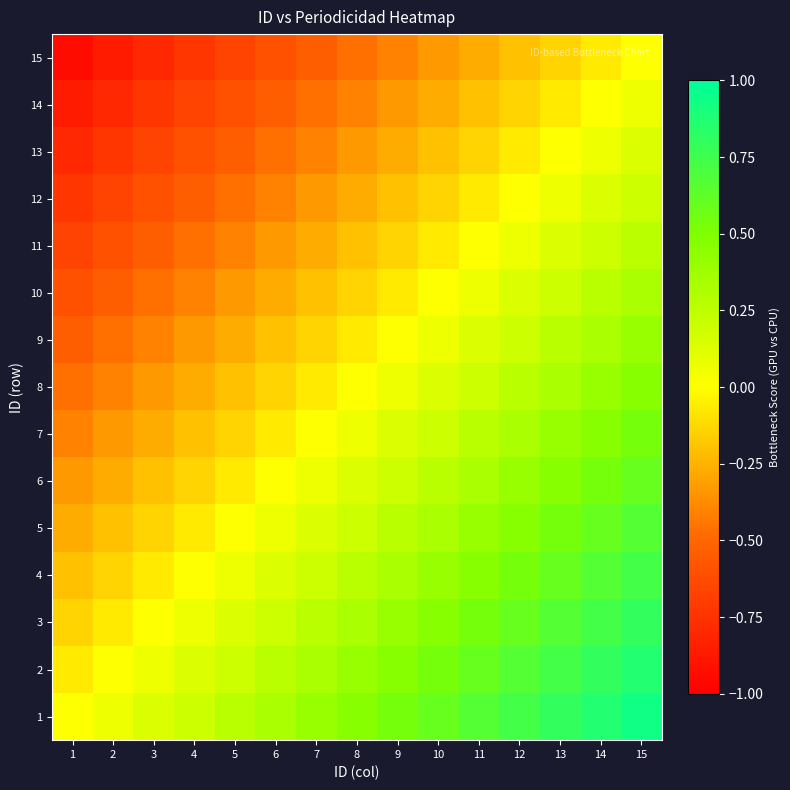

List the series in order of their peak value, lowest first.

15, 14, 13, 12, 11, 10, 9, 8, 7, 6, 5, 4, 3, 2, 1